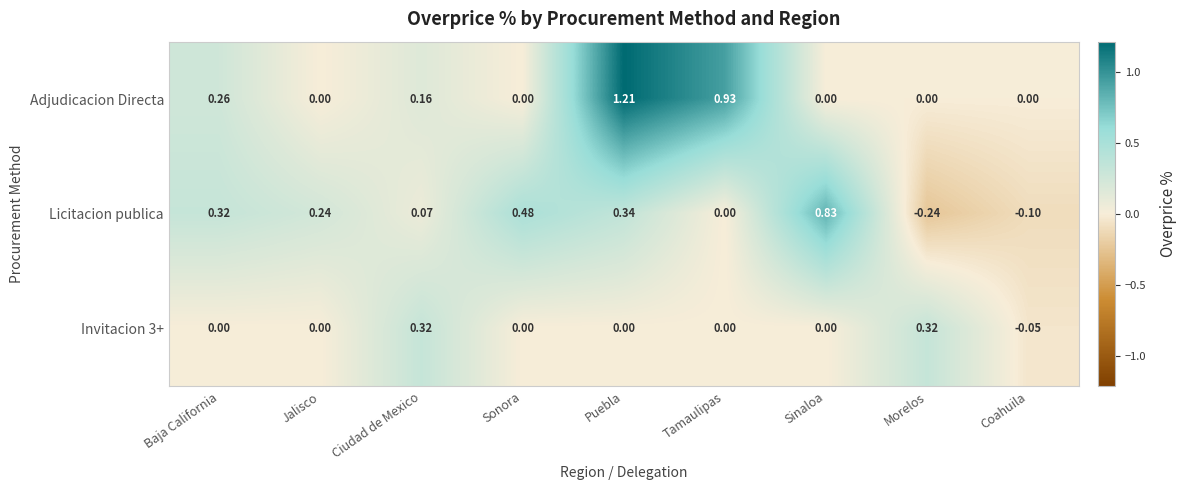

Where does the Licitacion publica series first go above 0?

Baja California